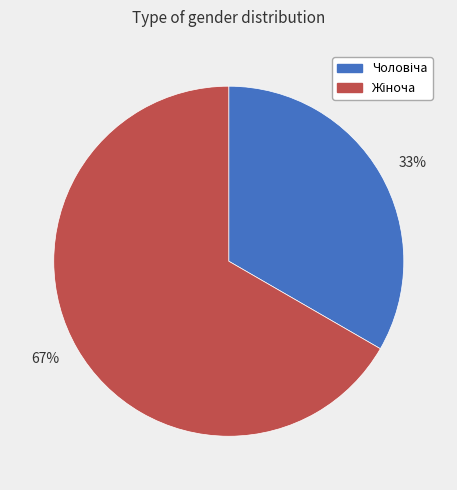

Which has a higher value, 67% or 33%?

67%